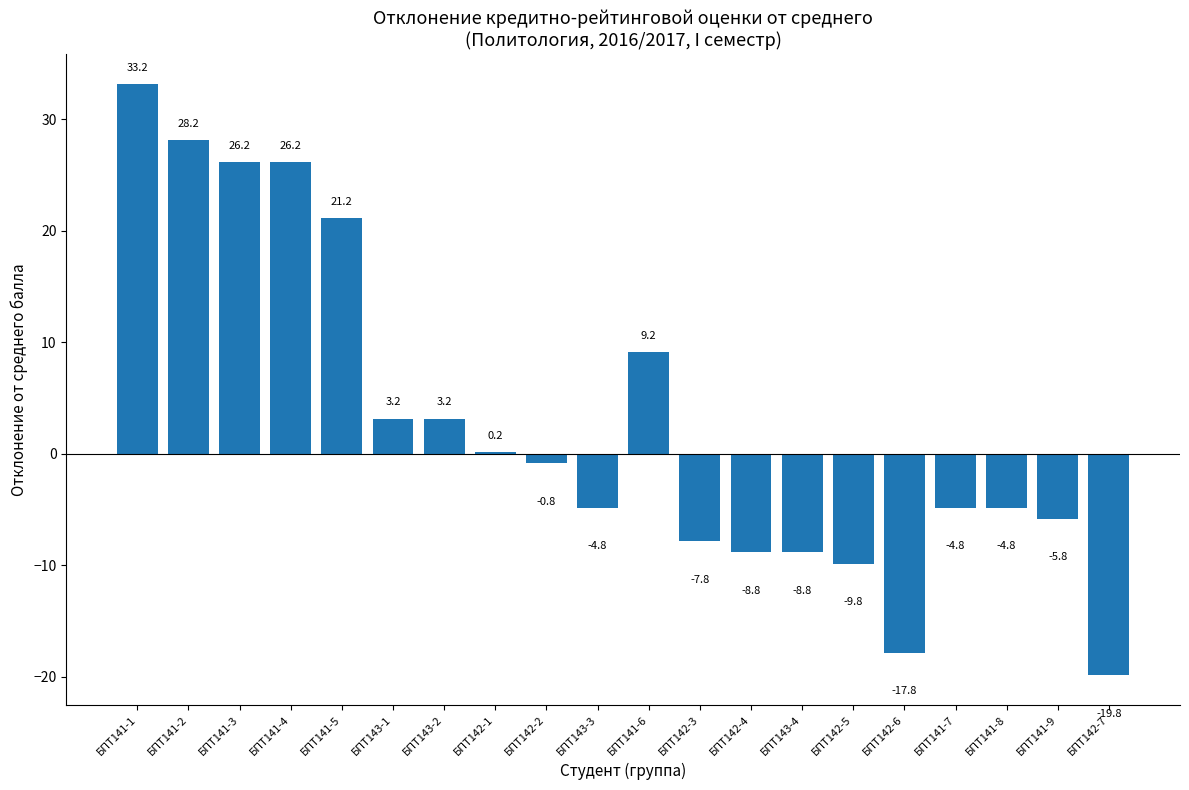

At which category does the chart reach its peak across all series?

БПТ141-1